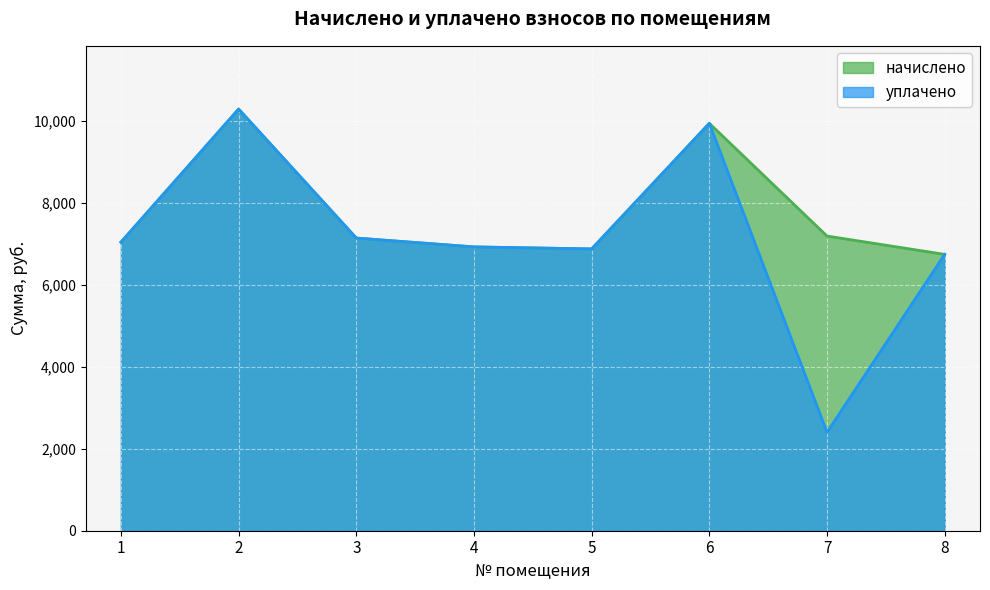

What is the sum of the начислено values at 5 and 4?

13794.6